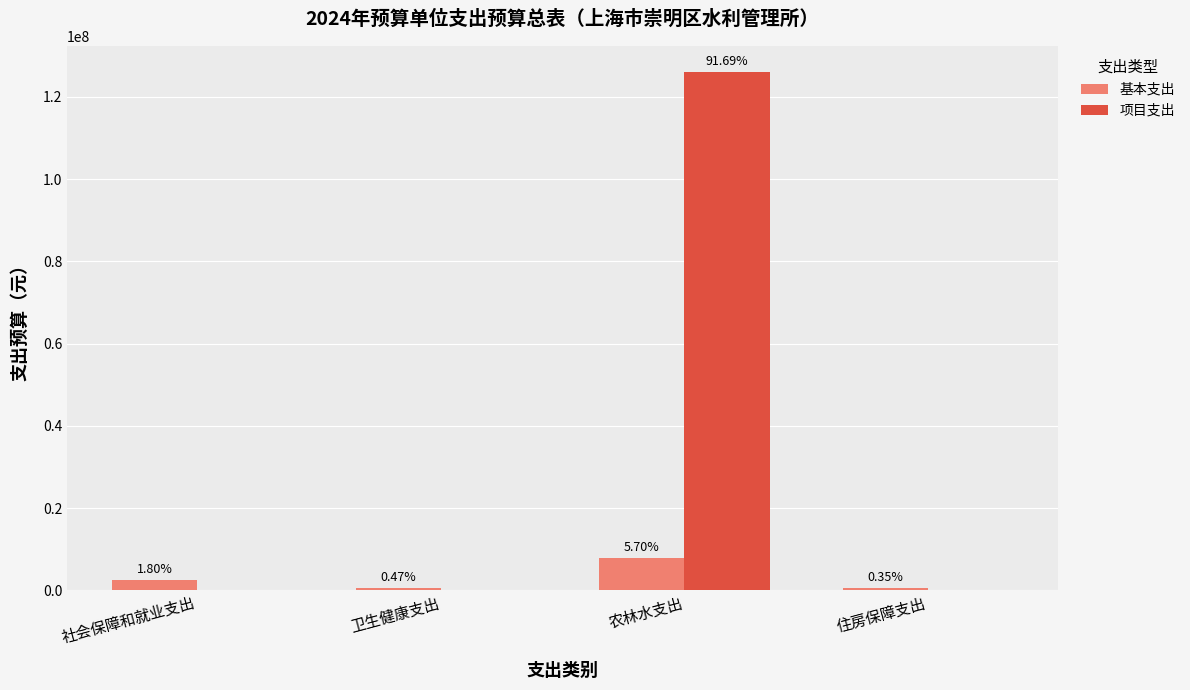

What is the greatest value displayed?

126056700